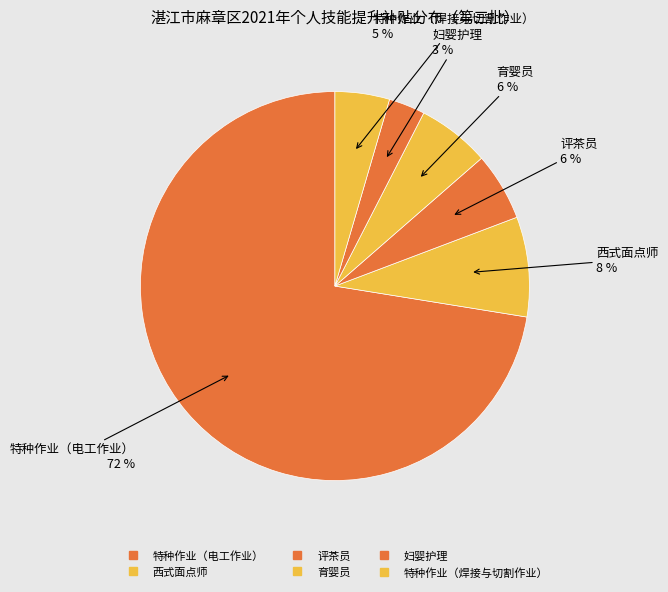

How many slices are in this pie chart?

6